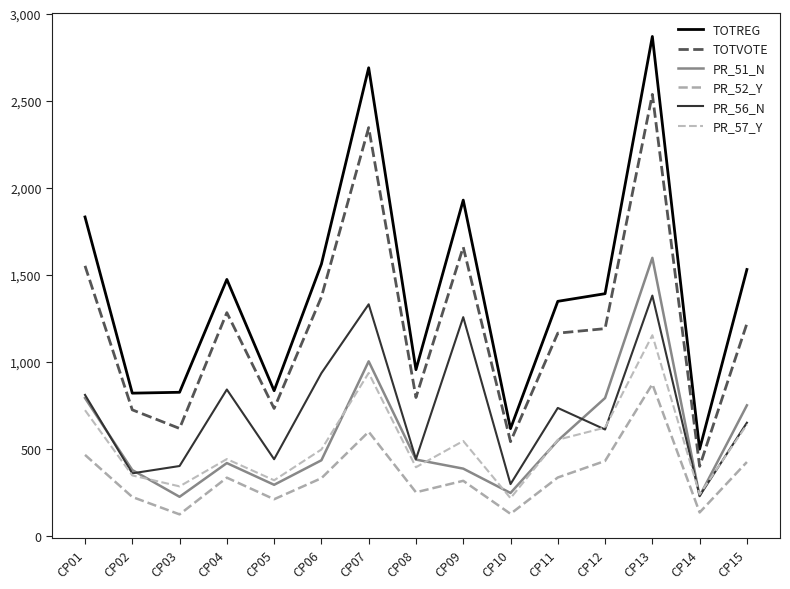

At which label is PR_57_Y closest to 685?

CP01